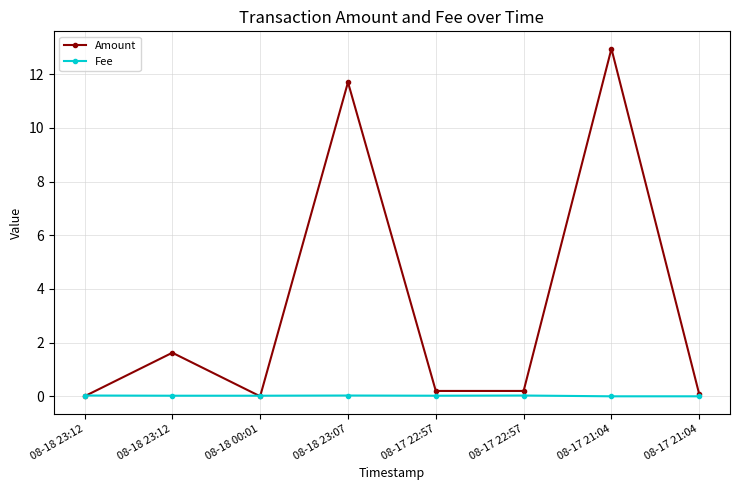

At 08-17 22:57, list the series in order from smallest to largest.

Fee, Amount